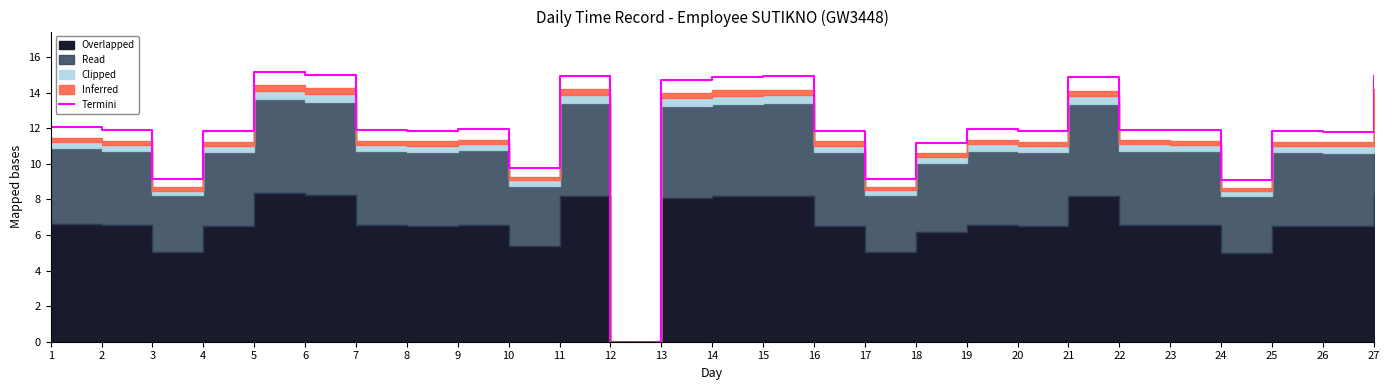

How many points are lower than both their immediate neighbors (excluding endpoints)?

8